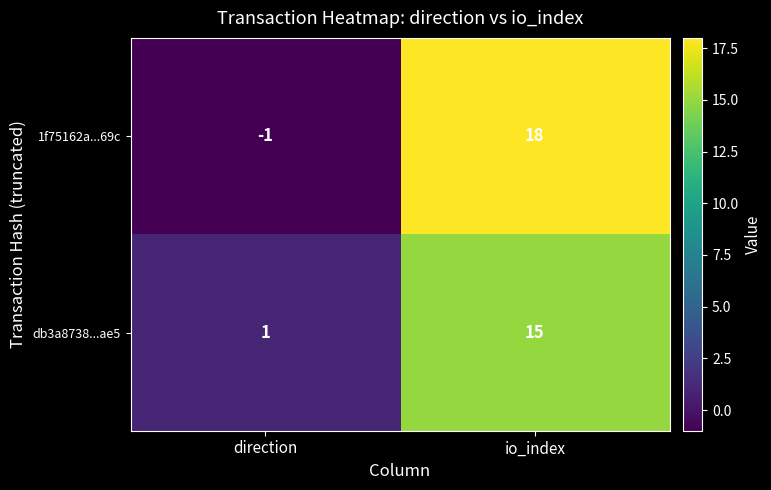

At which category is the sum across all series the highest?

io_index